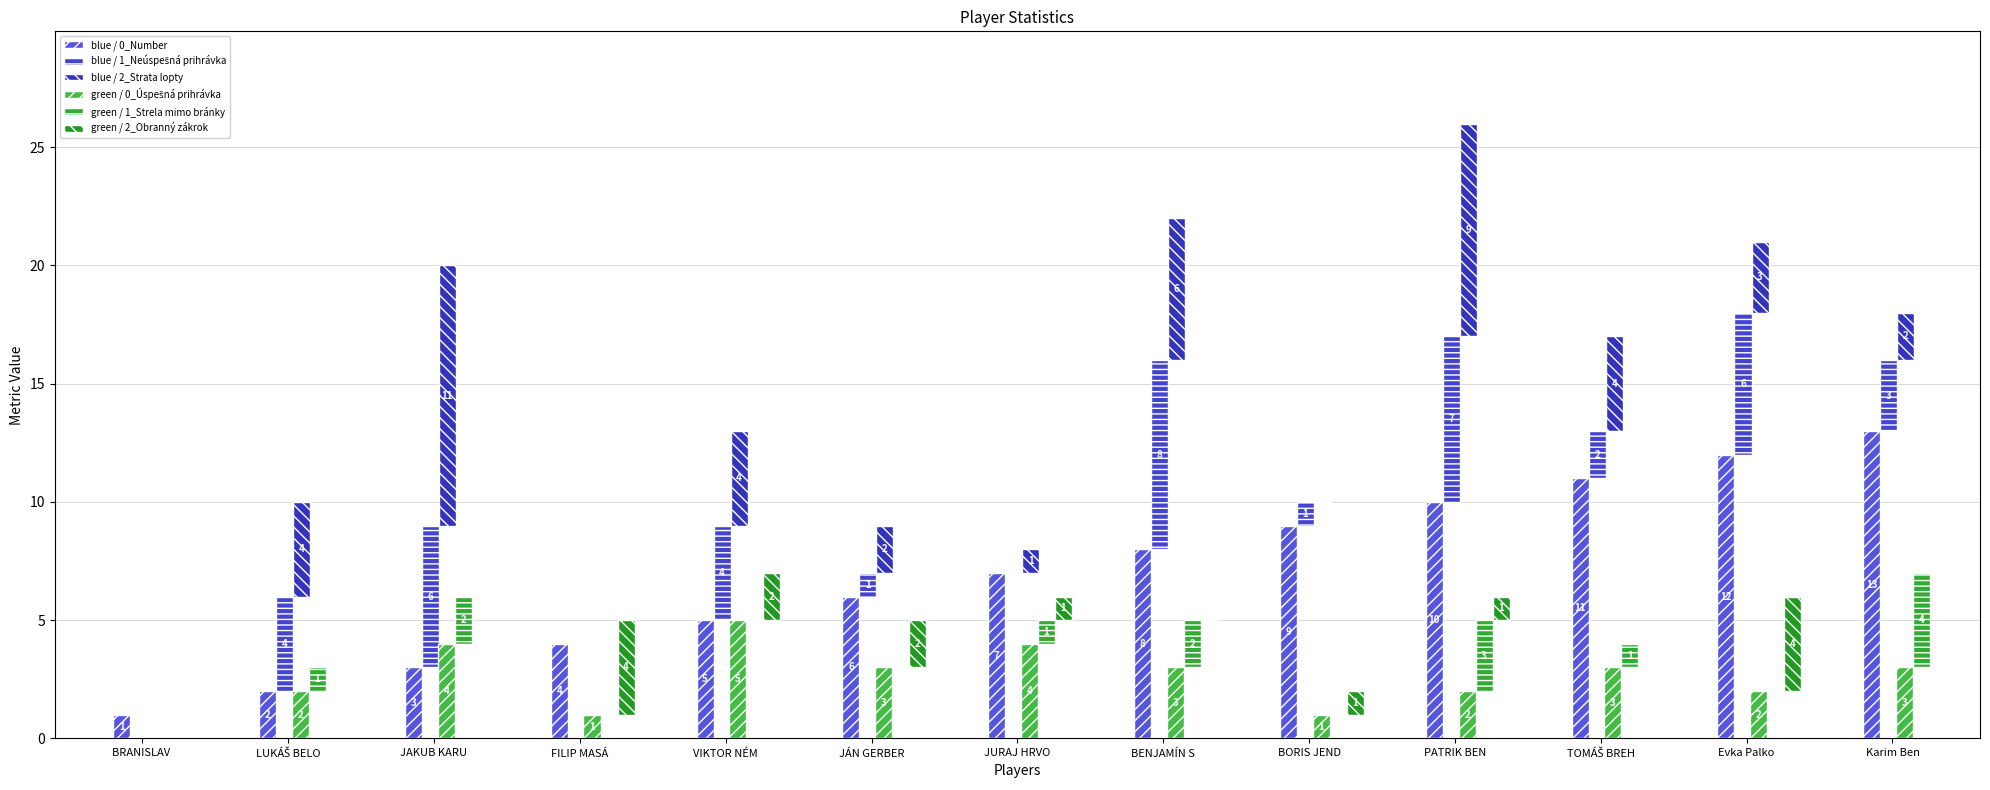

Between JÁN GERBER and TOMÁŠ BREH, which is larger?

TOMÁŠ BREH